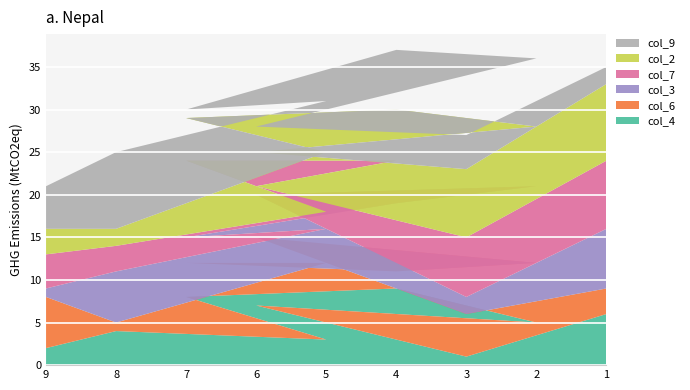

Reading right to left, extract all data points from this chart.

col_4: 1=6	3=1	6=7	2=5	4=9	7=8	5=3	8=4	9=2
col_6: 1=3	3=5	6=8	2=7	4=2	7=4	5=9	8=1	9=6
col_3: 1=7	3=2	6=5	2=9	4=8	7=3	5=4	8=6	9=1
col_7: 1=8	3=7	6=1	2=6	4=5	7=9	5=2	8=3	9=4
col_2: 1=9	3=8	6=4	2=1	4=6	7=5	5=7	8=2	9=3
col_9: 1=2	3=4	6=3	2=8	4=7	7=1	5=6	8=9	9=5